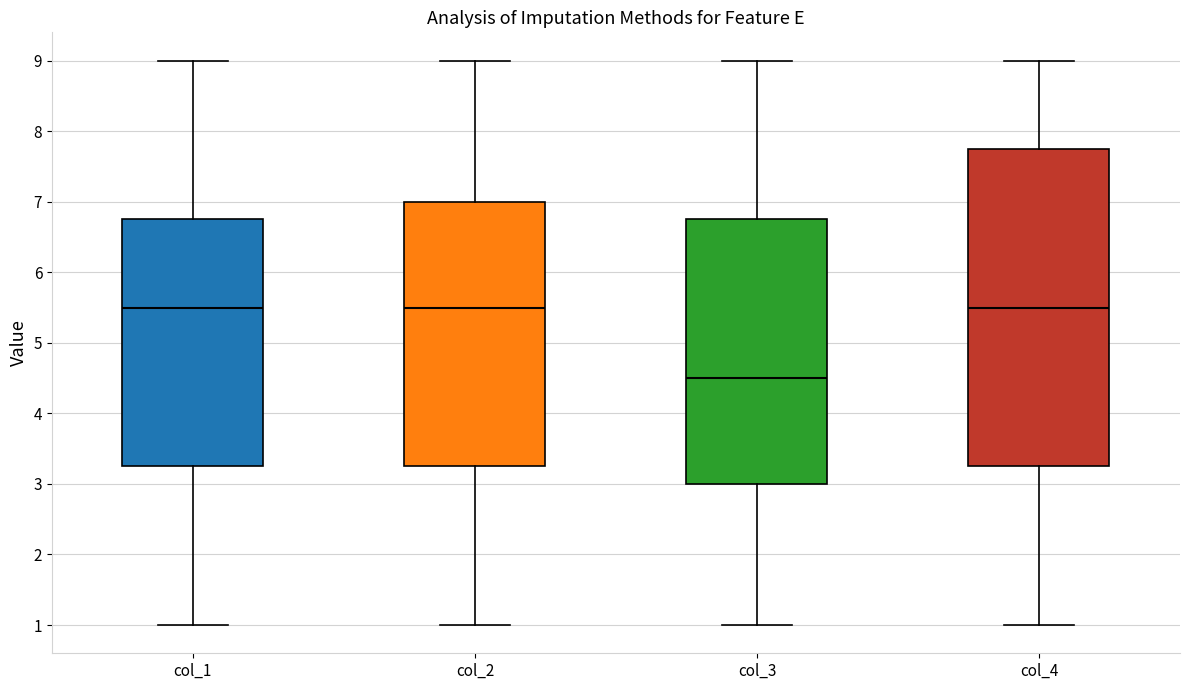

Reading left to right, transcribe this box plot: for each box, give where its median line is, the range the box spans, and where its two whiskers end, as read against the y-axis. The values are not printed on the chart, so give them approximately, as read against the axis.

col_1: median 5.5, box 3.3 to 6.8, whiskers 1.0 to 9.0
col_2: median 5.5, box 3.3 to 7.0, whiskers 1.0 to 9.0
col_3: median 4.5, box 3.0 to 6.8, whiskers 1.0 to 9.0
col_4: median 5.5, box 3.3 to 7.8, whiskers 1.0 to 9.0